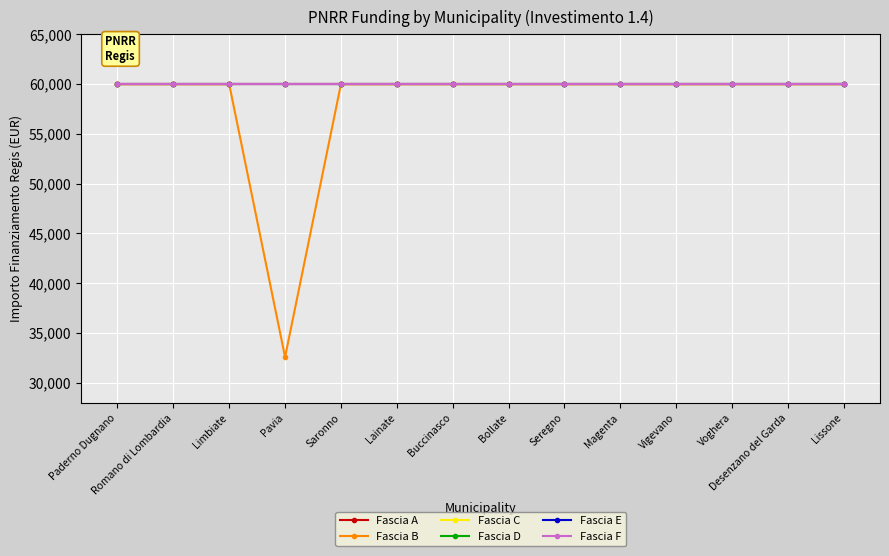

What is the smallest value displayed?

32589